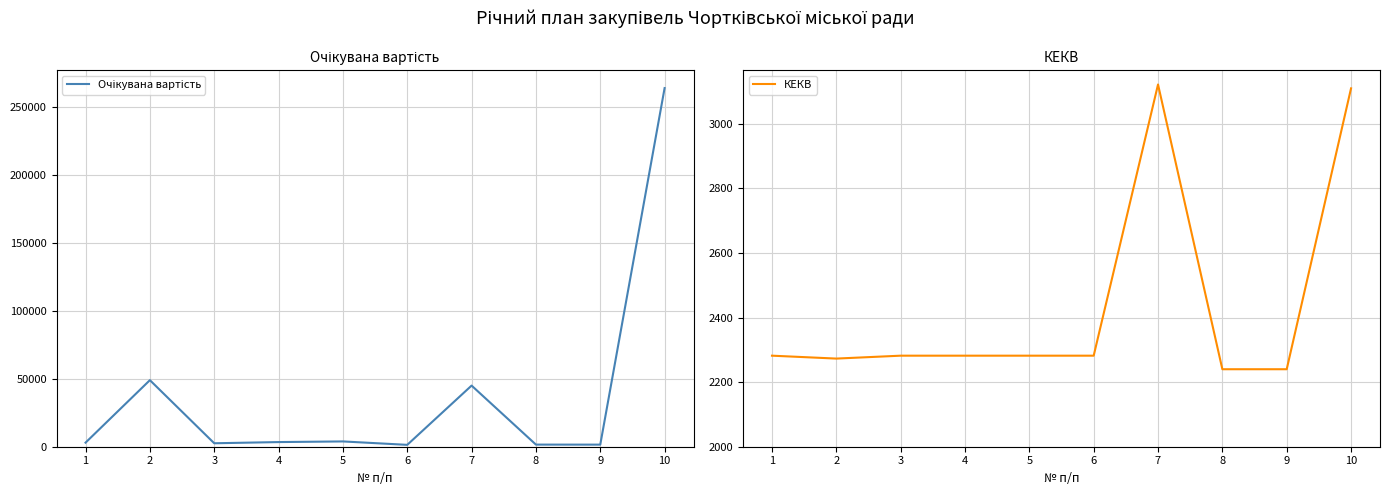

List the series in order of their overall mean, lowest first.

КЕКВ, Очікувана вартість